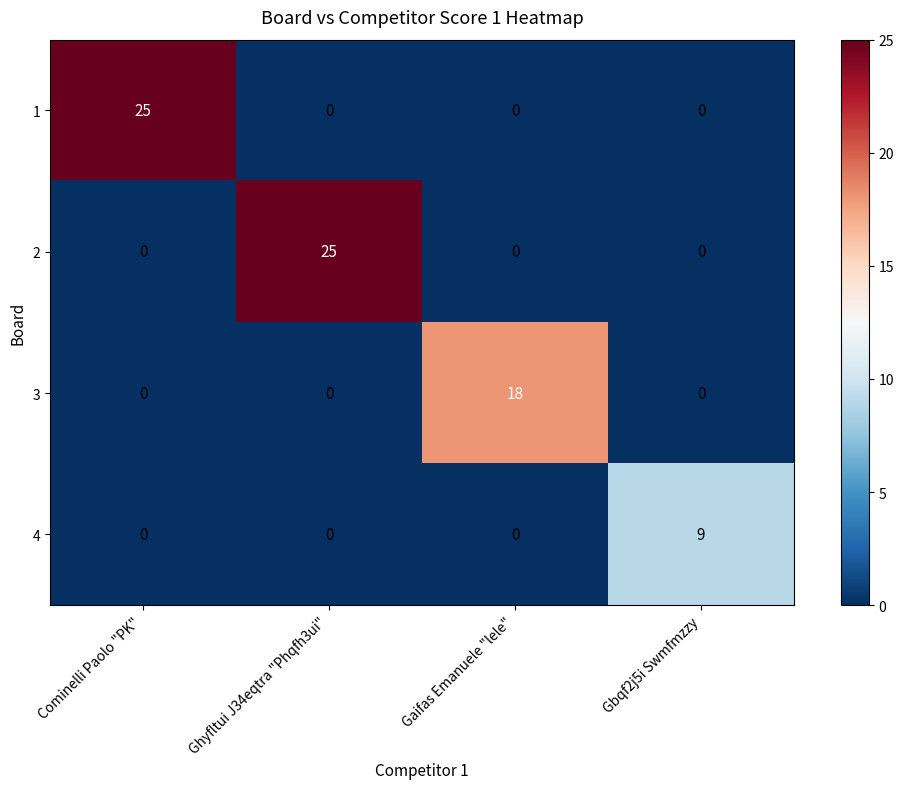

Is the value of 4 at Gbqf2j5i Swmfmzzy greater than the value of 2 at Gbqf2j5i Swmfmzzy?

Yes